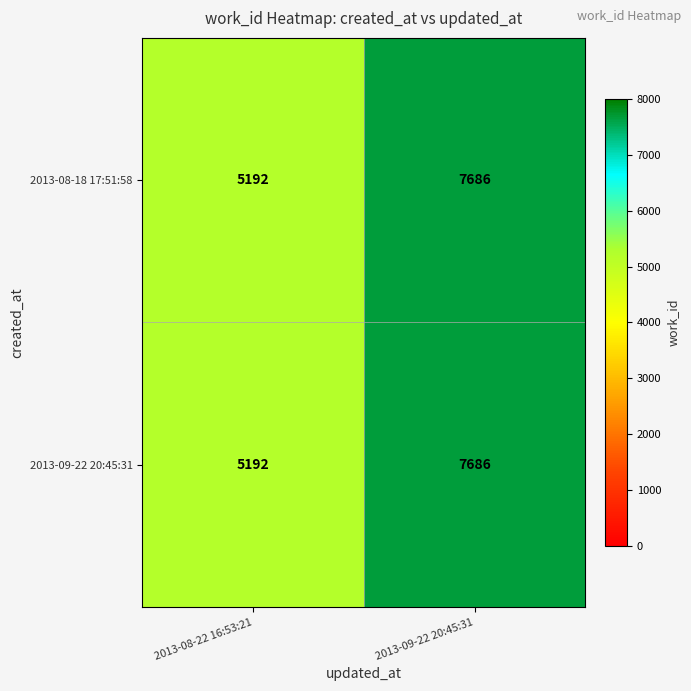

At which label is 2013-08-18 17:51:58 closest to 6439?

2013-08-22 16:53:21